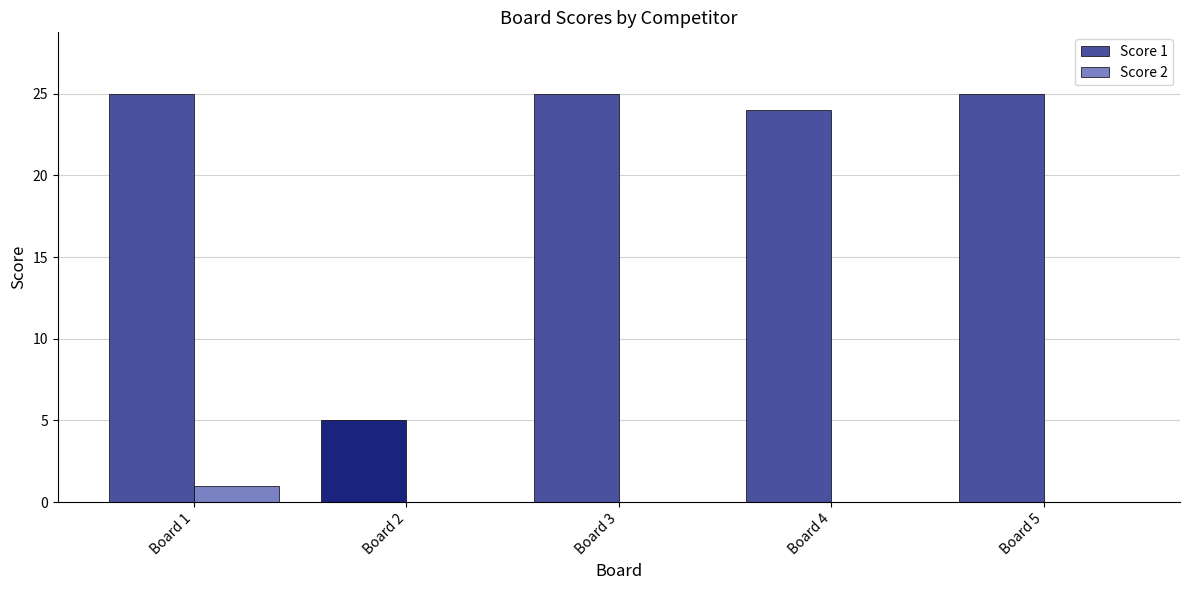

Reading left to right, list all the values displayed in this chart.

Score 1: 25	5	25	24	25
Score 2: 1	0	0	0	0